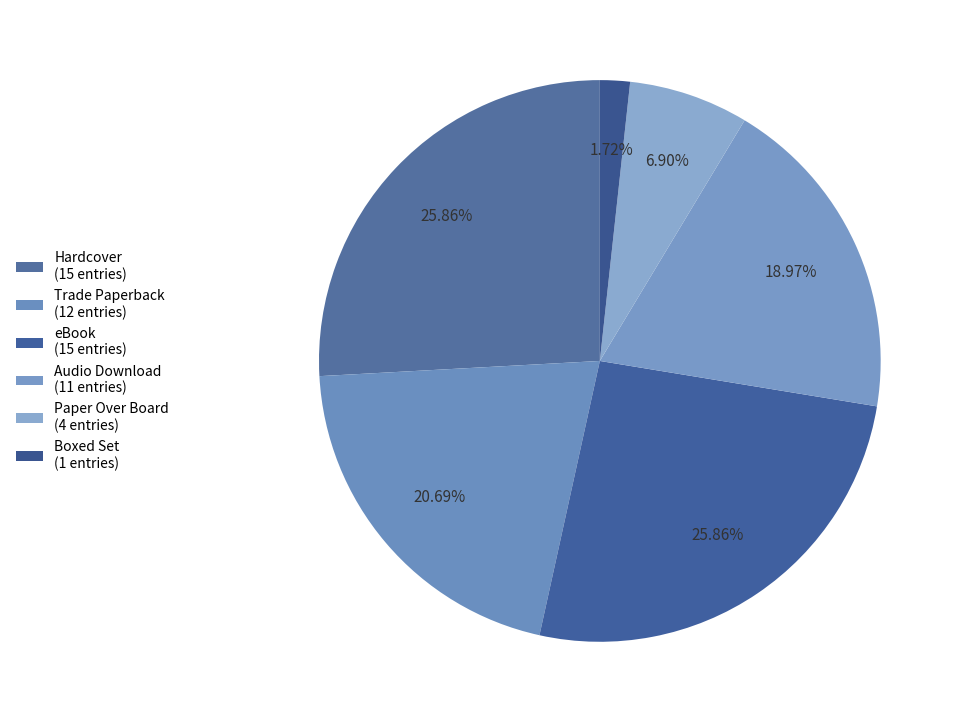

Does any single category account for the majority?

No